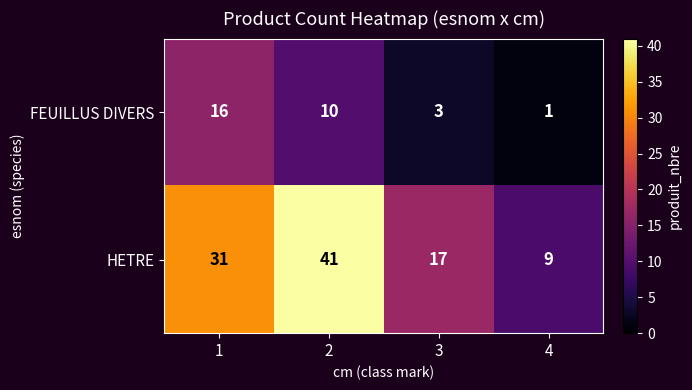

What is the smallest value displayed?

1